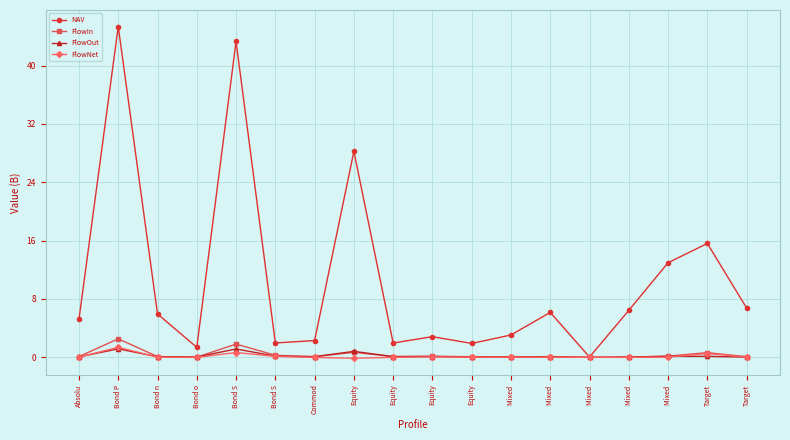

Which has a higher value, Absolu or Equity?

Absolu